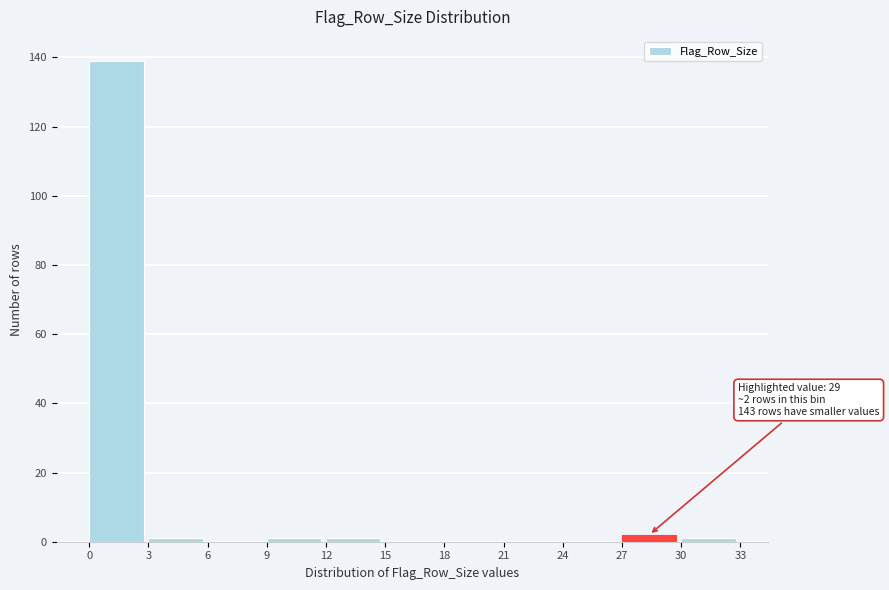

Over which range of the x-axis is the bar tallest?

0 to 3